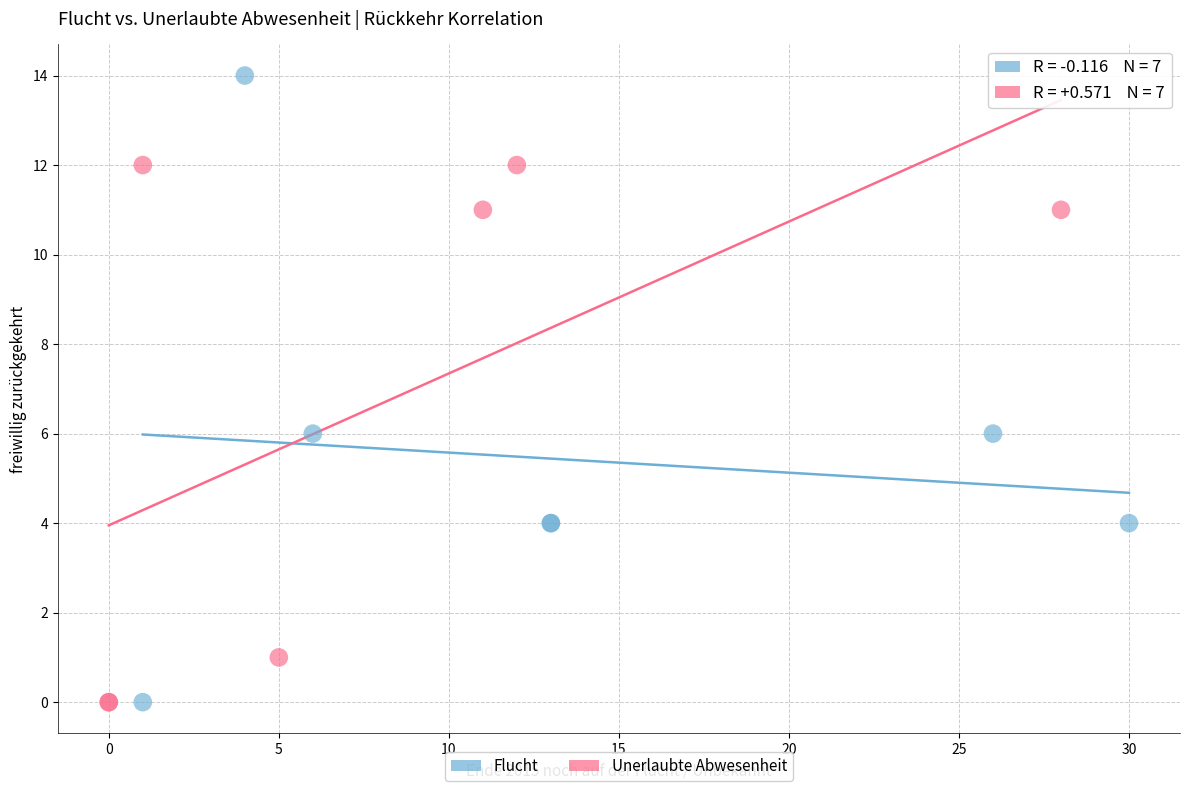

Which series has the widest spread of Y values?

Flucht